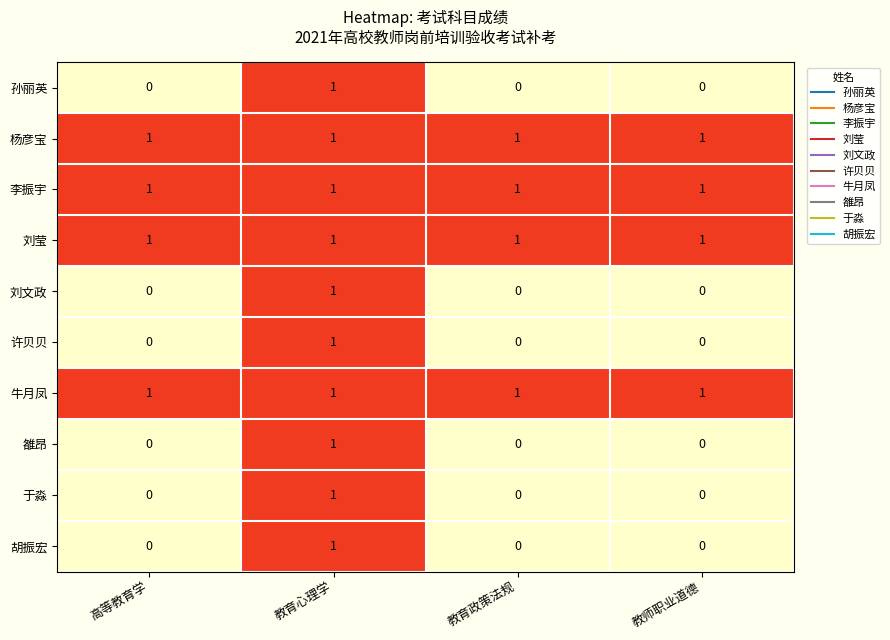

What is the sum of all 杨彦宝 values?

4